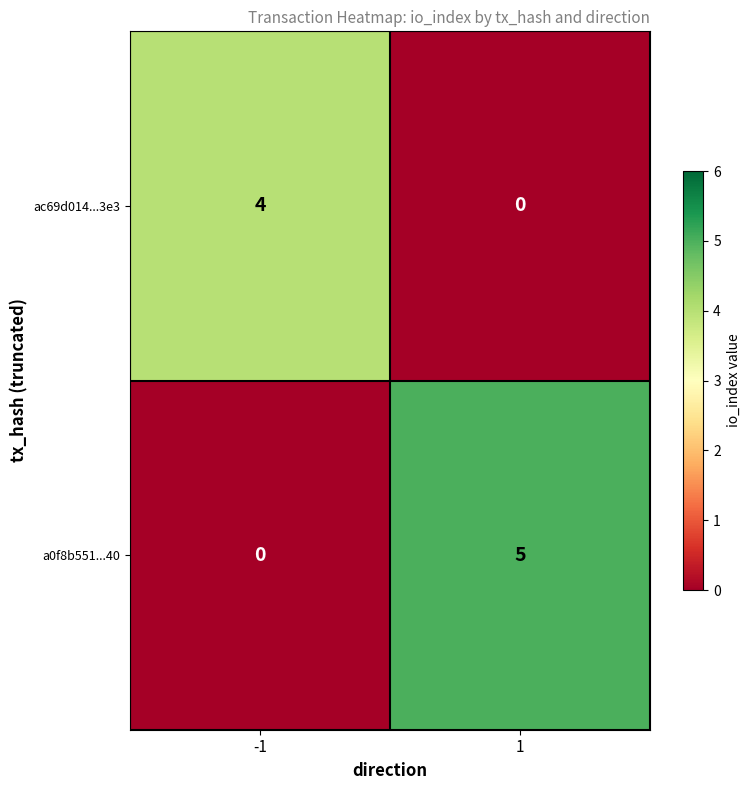

At which category is the sum across all series the highest?

1